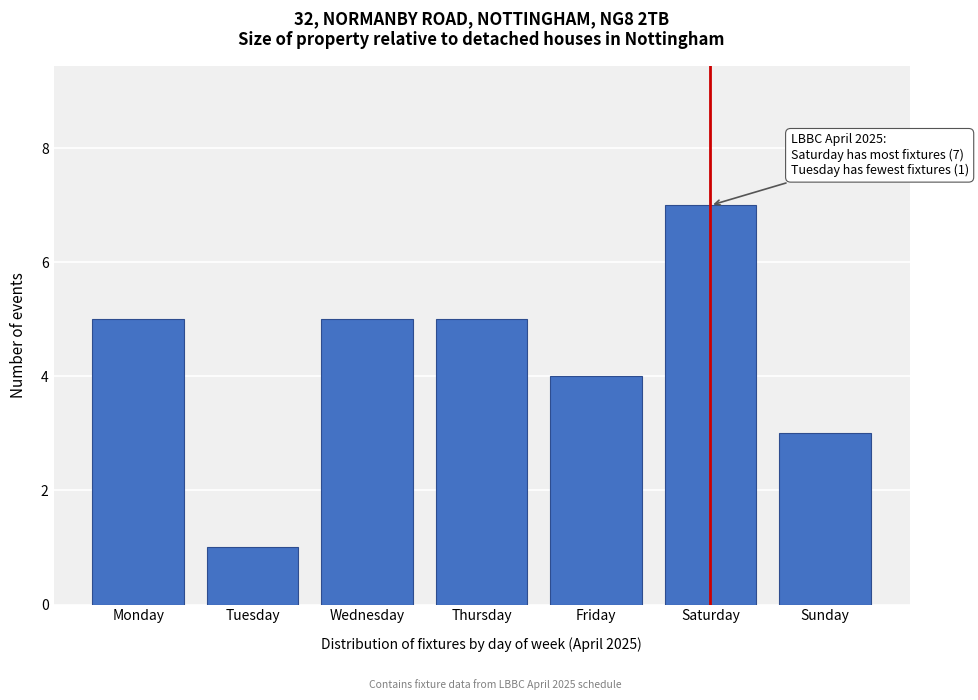

Reading left to right, extract all data points from this chart.

Monday=5	Tuesday=1	Wednesday=5	Thursday=5	Friday=4	Saturday=7	Sunday=3